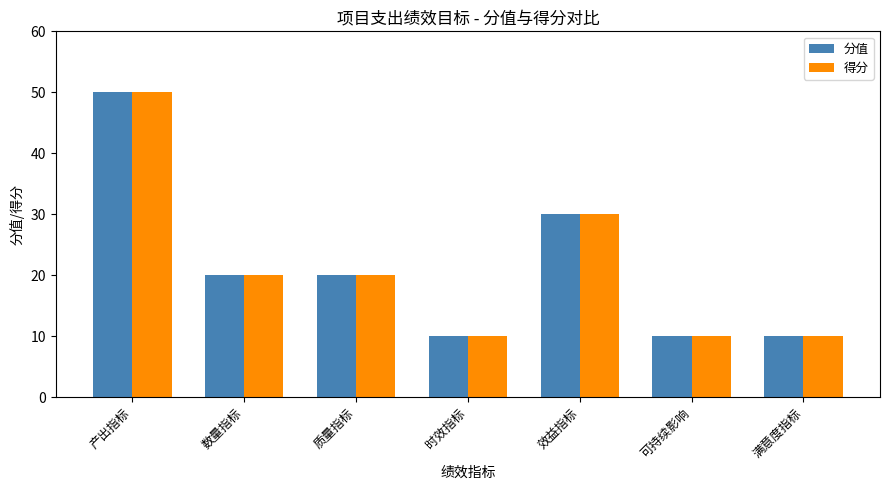

The value of 得分 at 满意度指标 is 10. True or false?

True